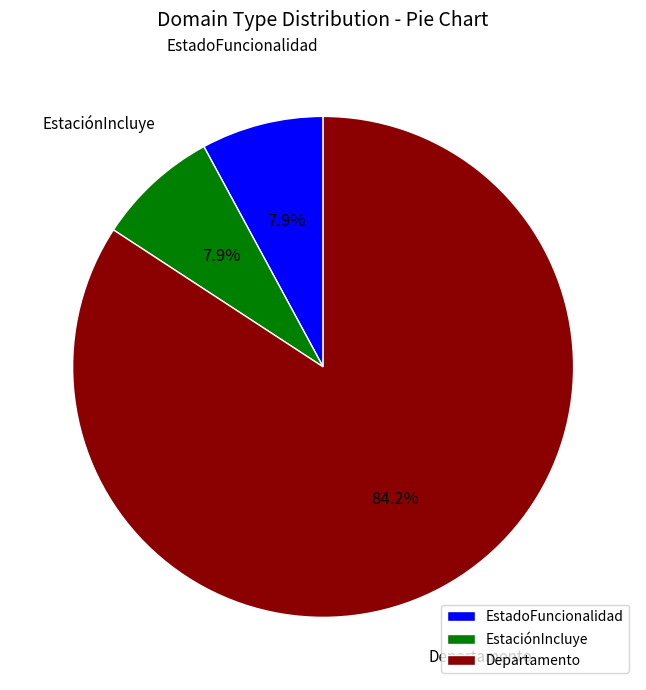

Do EstadoFuncionalidad and Departamento together represent more than half of the pie?

Yes